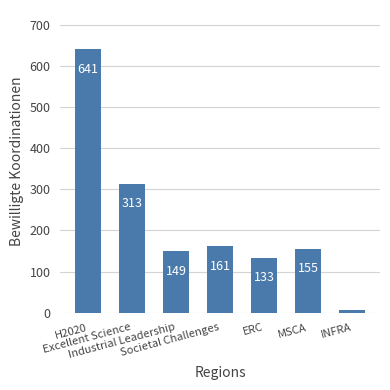

What is the value of the 1st bar from the left?

641